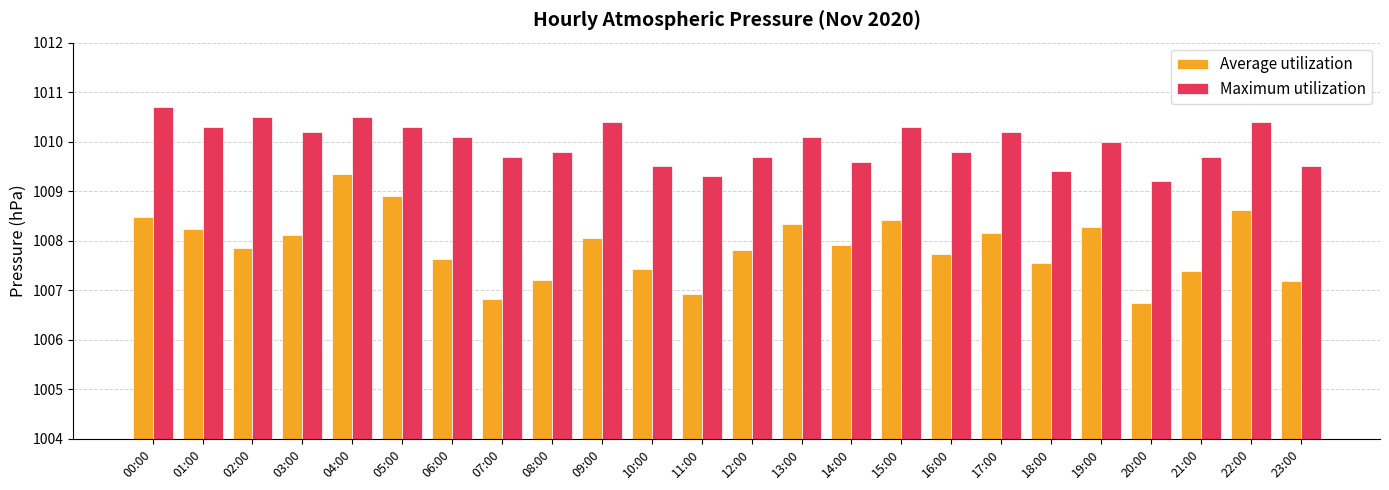

Are the bars horizontal?

No